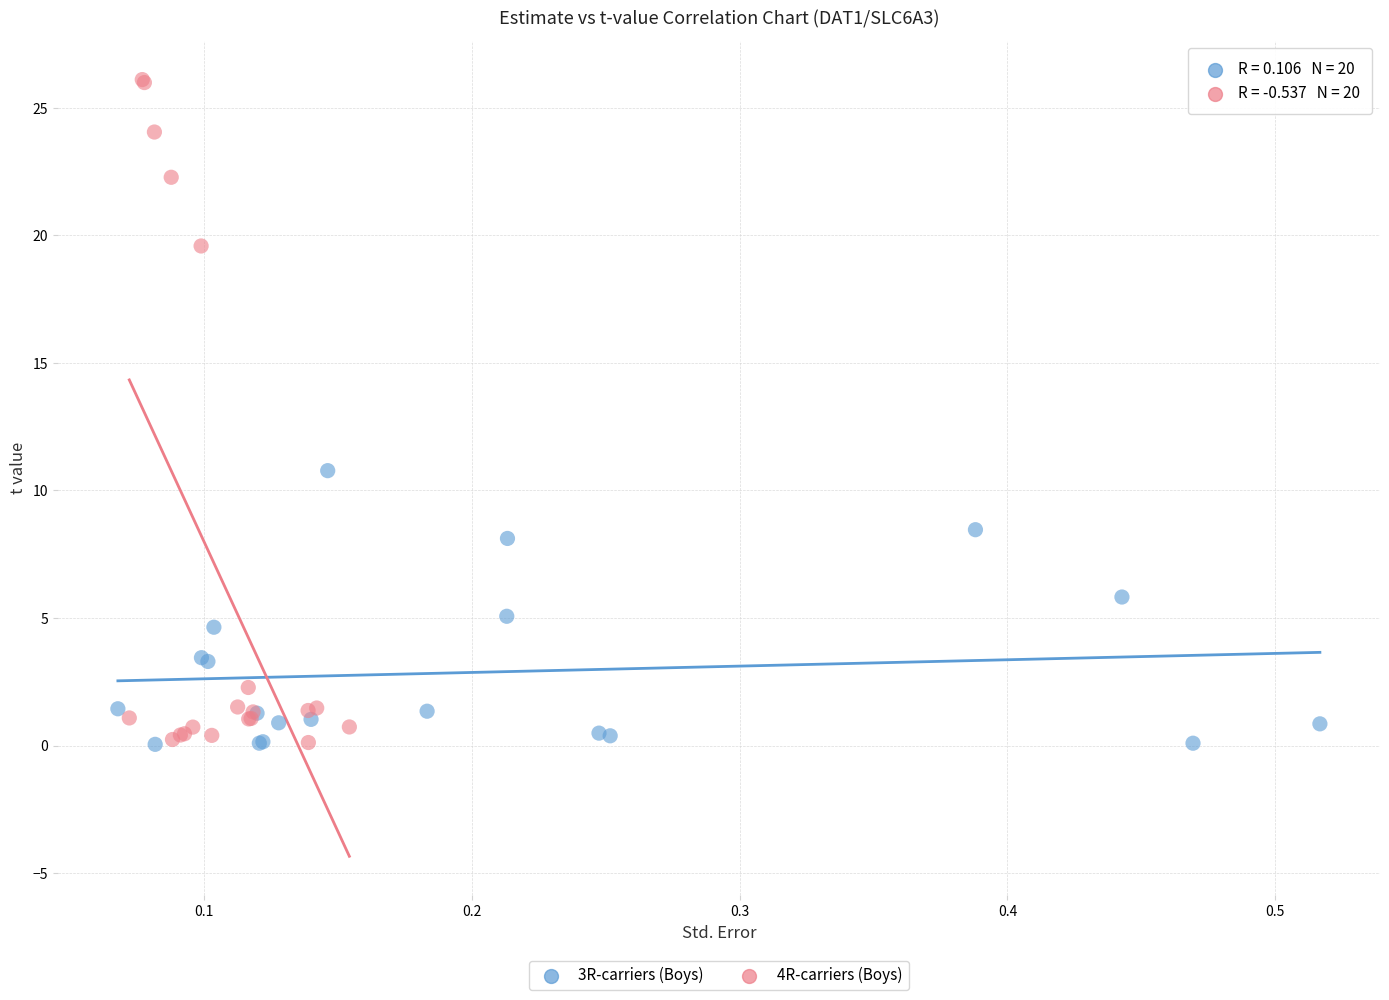

Which series contains the highest Y value?

4R-carriers (Boys)